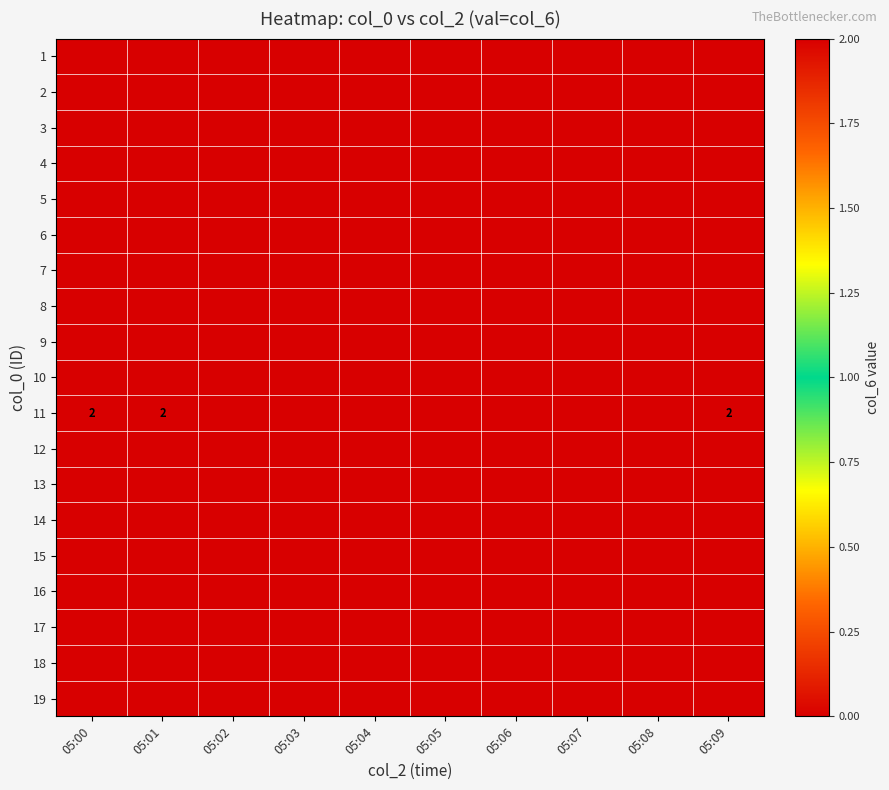

What is the total value across all series at 05:01?

2